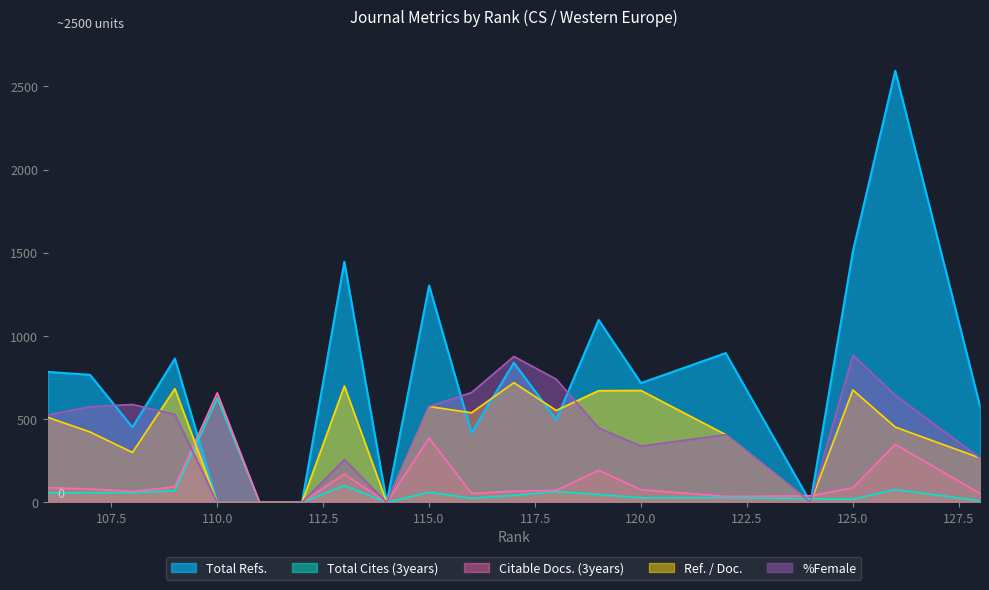

What is the difference between the maximum and minimum values in the %Female series?

885.6